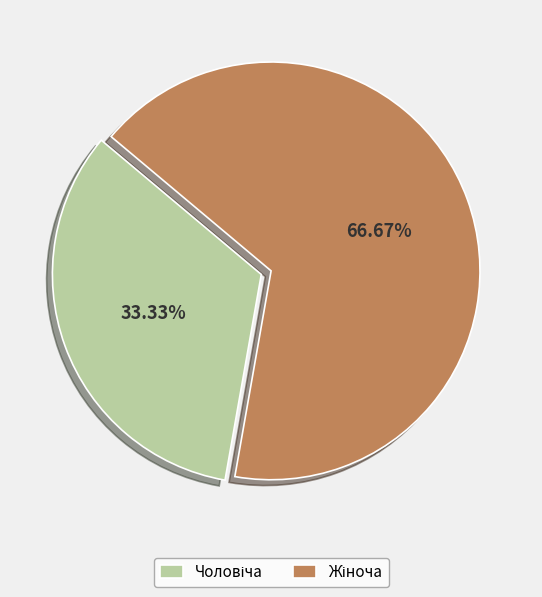

Does any single category account for the majority?

Yes